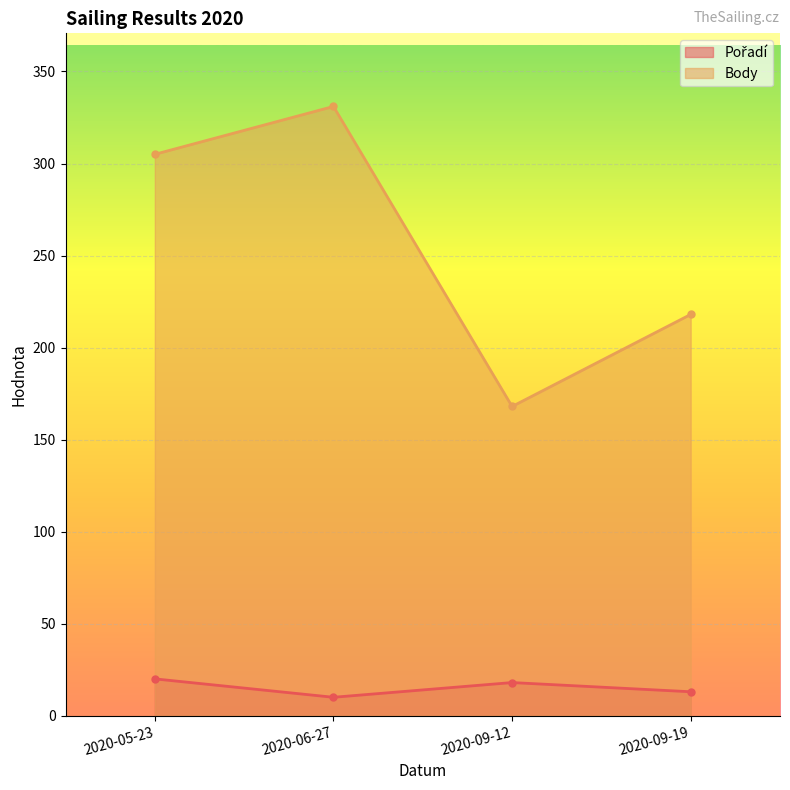

The Body series shows 168 at 2020-09-12. True or false?

True